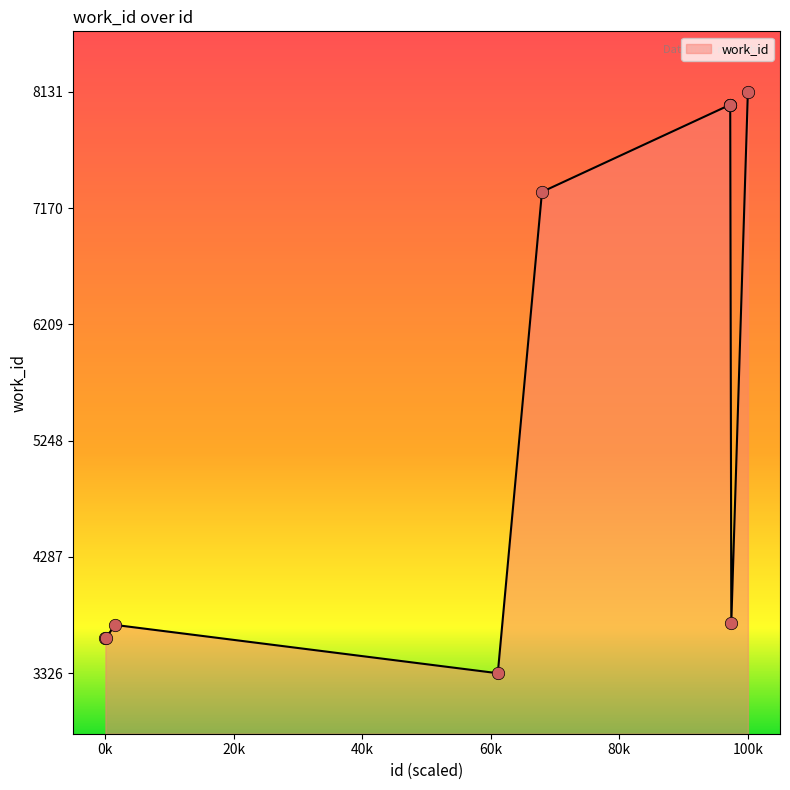

What is the difference between the maximum and minimum values?

4805